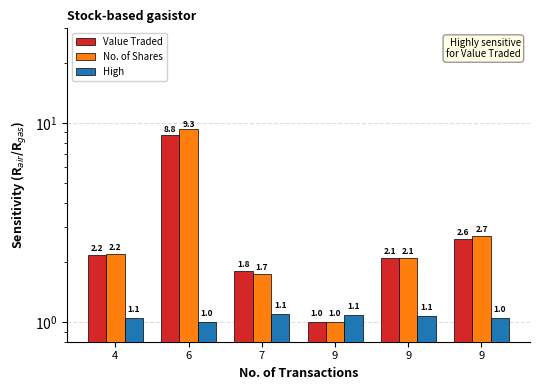

At which label does No. of Shares reach its peak?

6